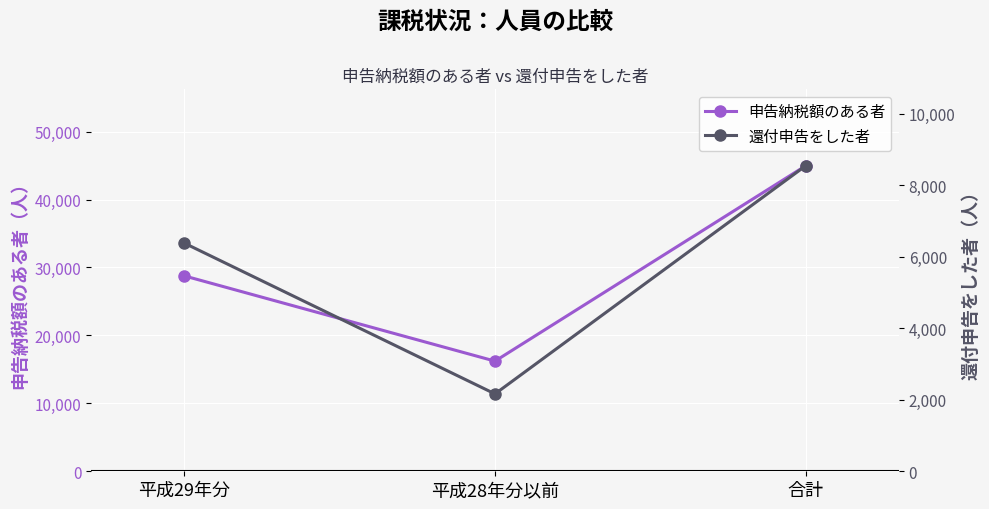

At which label does 還付申告をした者 first exceed 6384?

合計